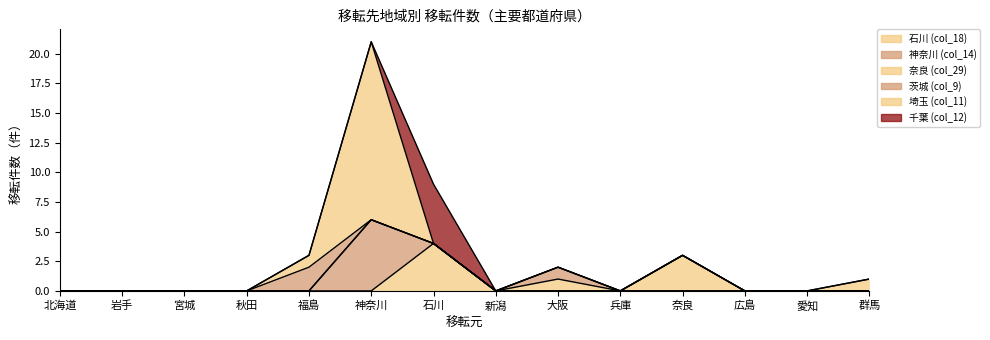

Where is the first local maximum for 神奈川 (col_14)?

神奈川